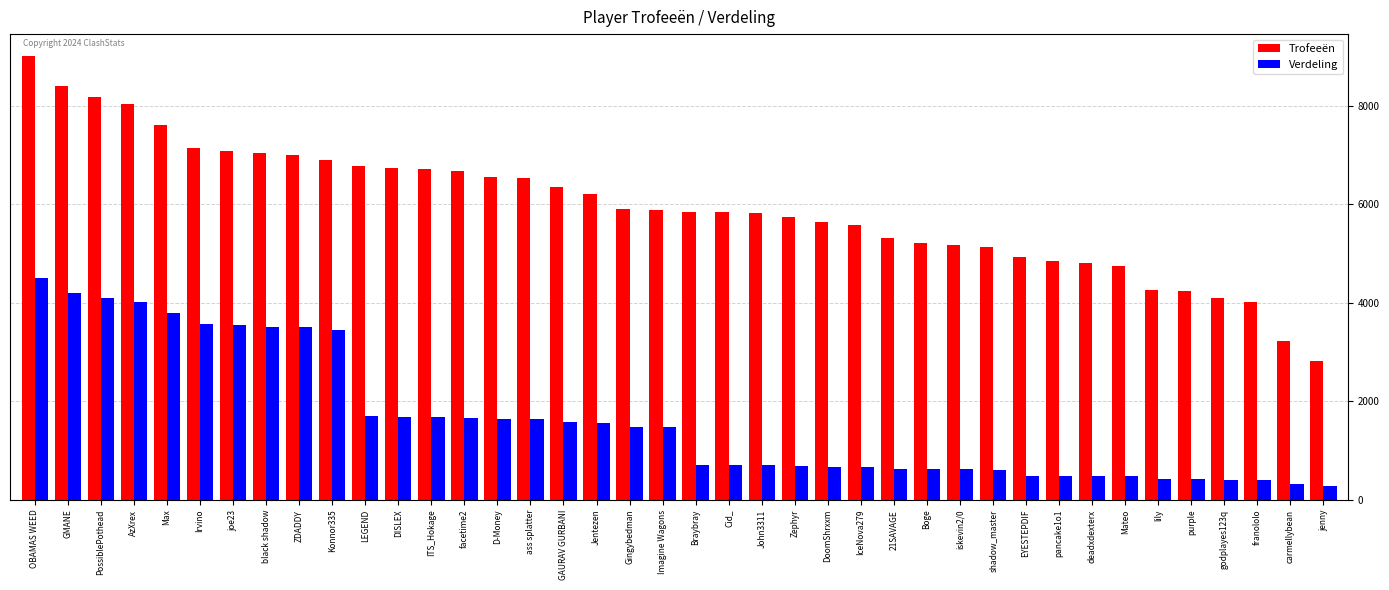

What is the label of the 3rd bar from the right?

franololo